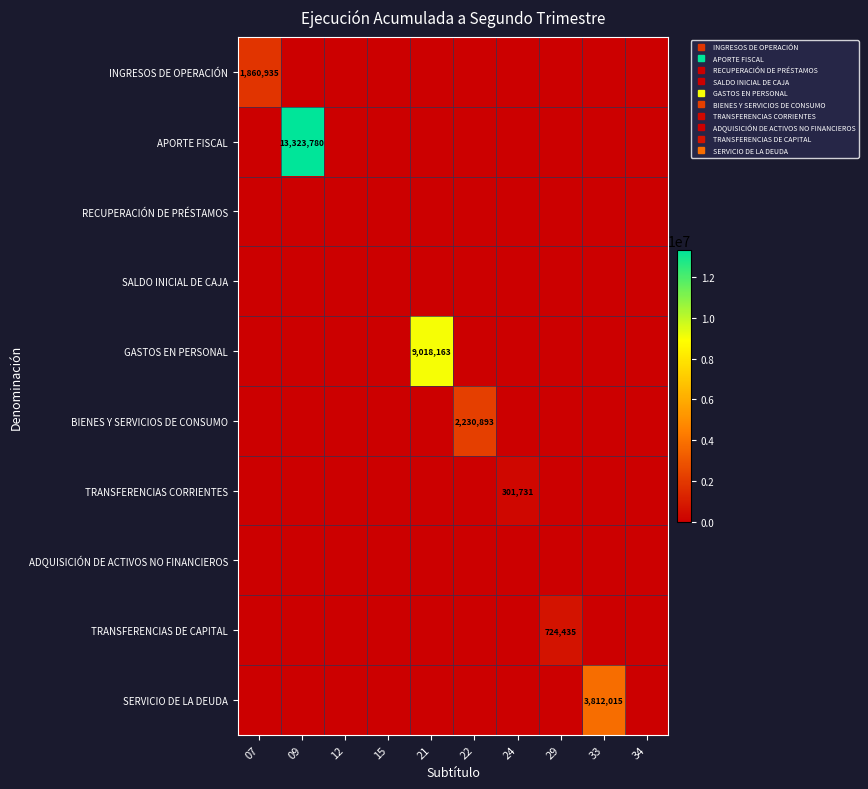

At 07, list the series in order from largest to smallest.

INGRESOS DE OPERACIÓN, APORTE FISCAL, RECUPERACIÓN DE PRÉSTAMOS, SALDO INICIAL DE CAJA, GASTOS EN PERSONAL, BIENES Y SERVICIOS DE CONSUMO, TRANSFERENCIAS CORRIENTES, ADQUISICIÓN DE ACTIVOS NO FINANCIEROS, TRANSFERENCIAS DE CAPITAL, SERVICIO DE LA DEUDA